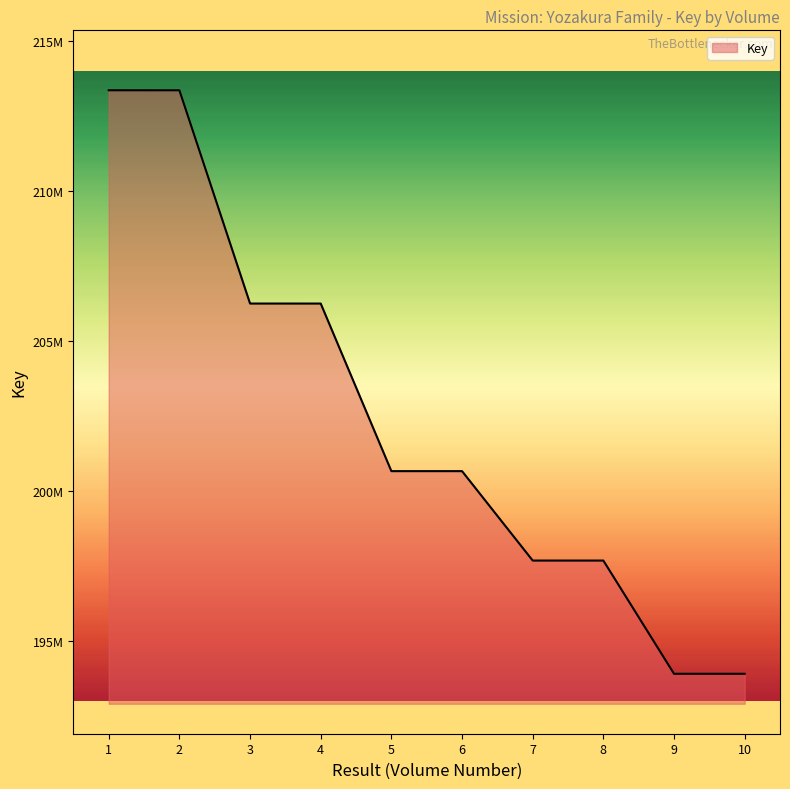

At which category does the chart reach its minimum across all series?

10